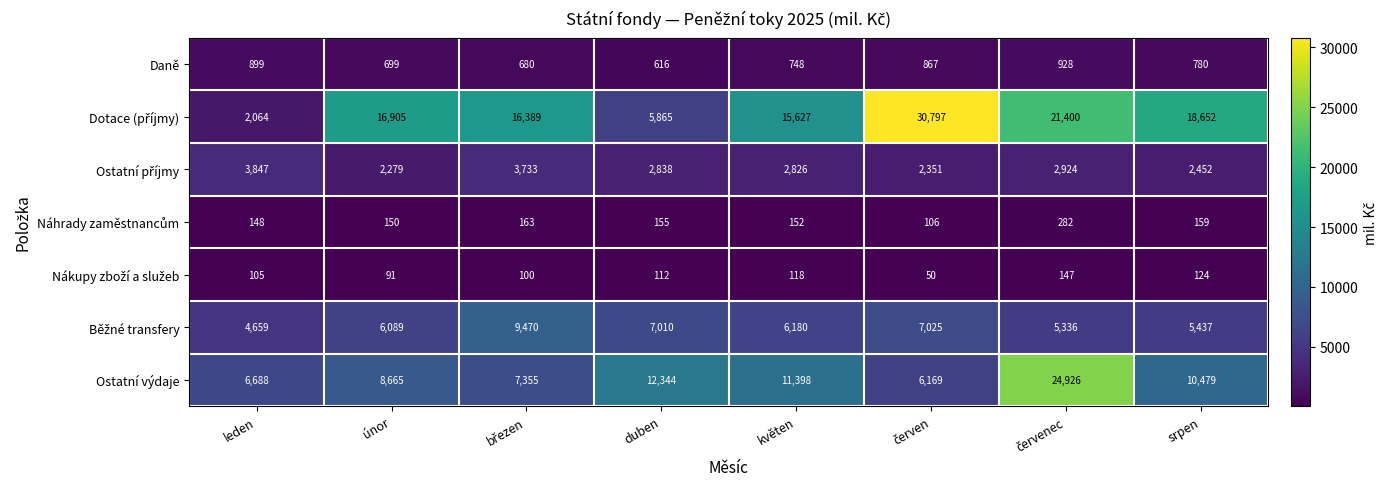

What is the total value across all series at duben?

28940